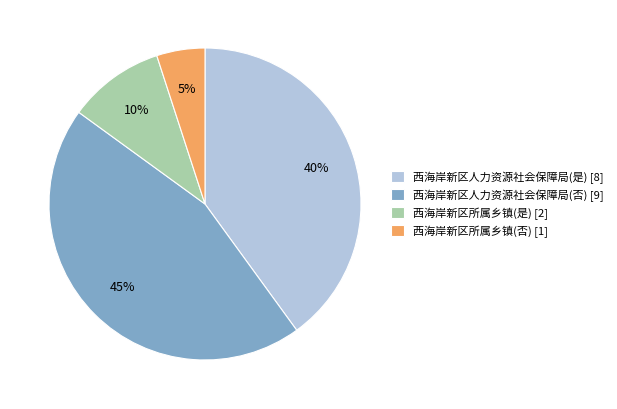

Between 西海岸新区所属乡镇(是) and 西海岸新区人力资源社会保障局(是), which is larger?

西海岸新区人力资源社会保障局(是)